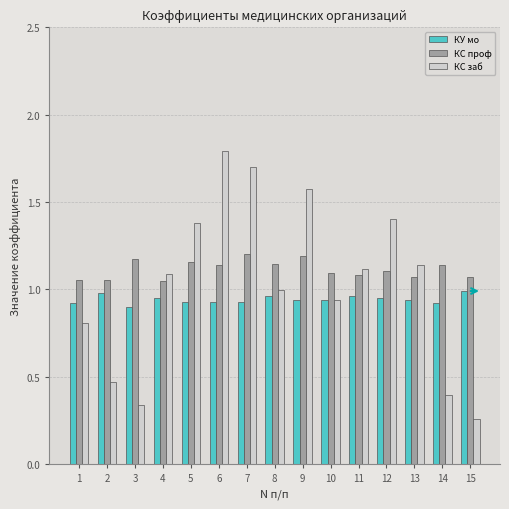

What is the maximum value shown in the chart?

1.8